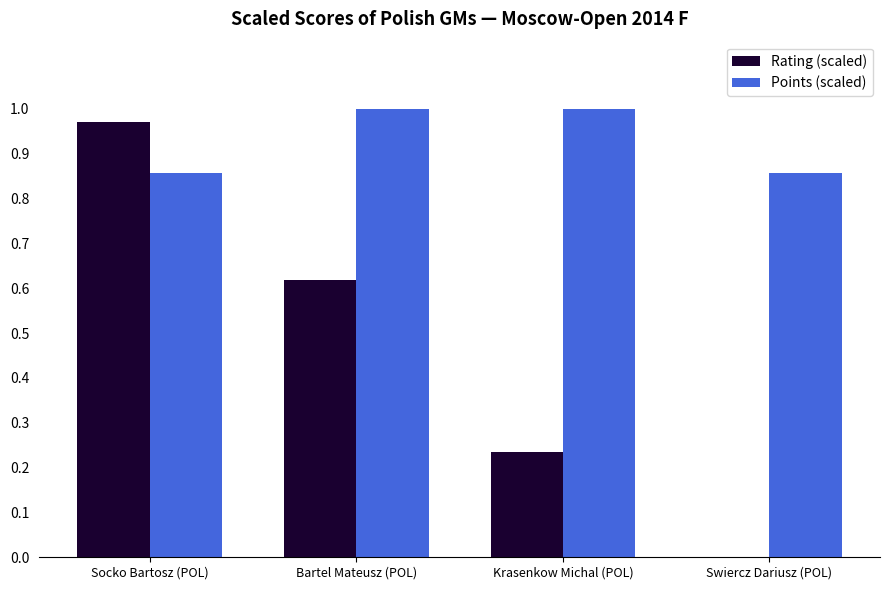

Is the value of Rating (scaled) at Krasenkow Michal (POL) greater than the value of Points (scaled) at Bartel Mateusz (POL)?

No